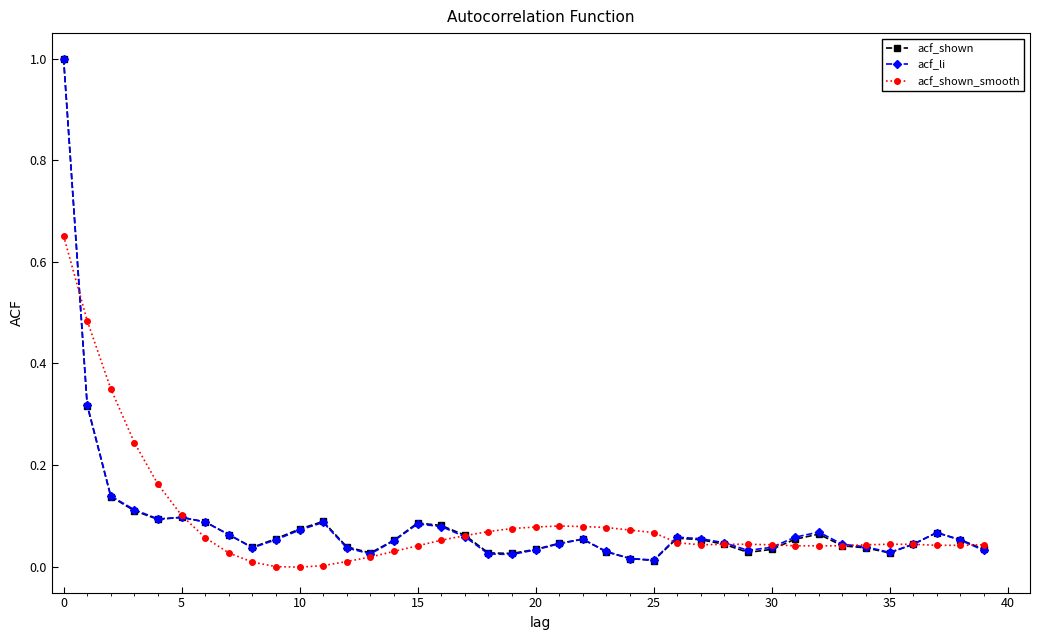

True or false: acf_shown_smooth has more than 0 interior local peaks.

True